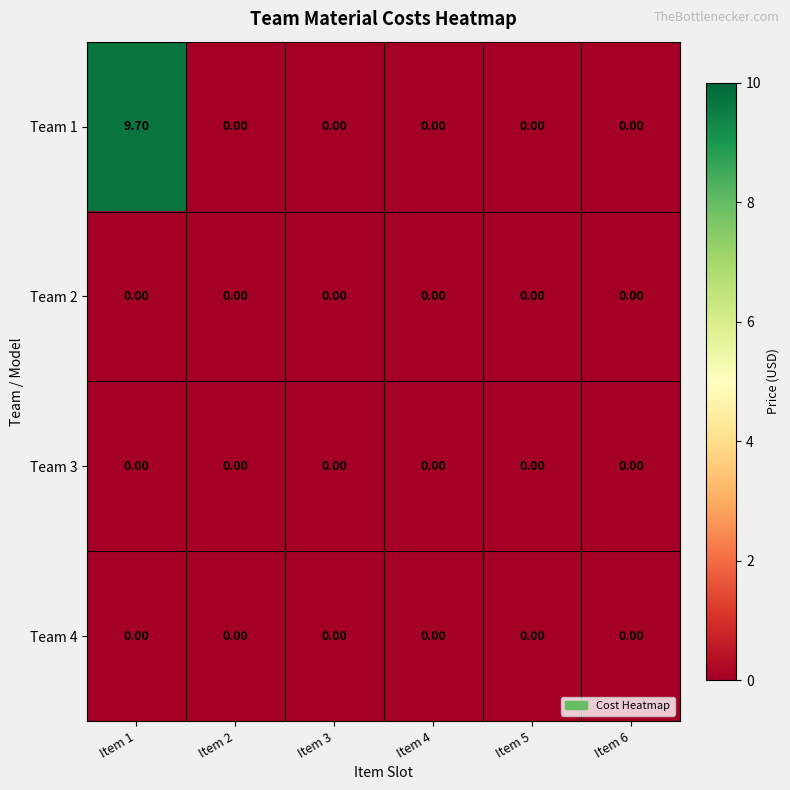

How many distinct data groups are displayed?

4